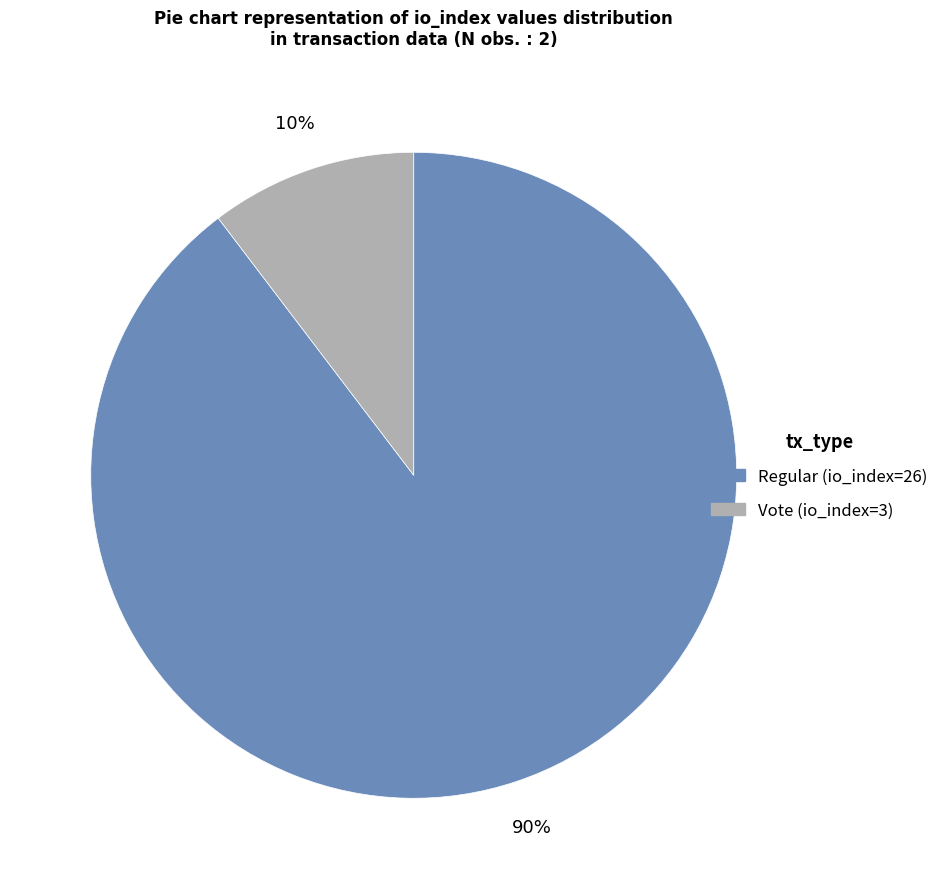

To the nearest percent, what is the average slice percentage?

50%